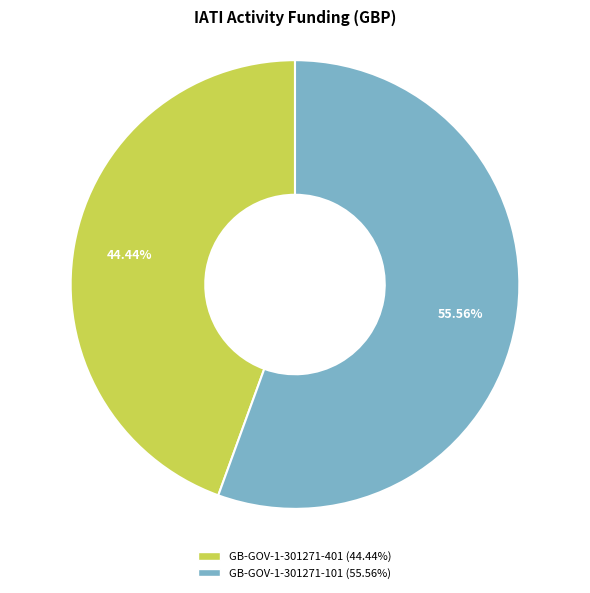

How many slices are in this pie chart?

2